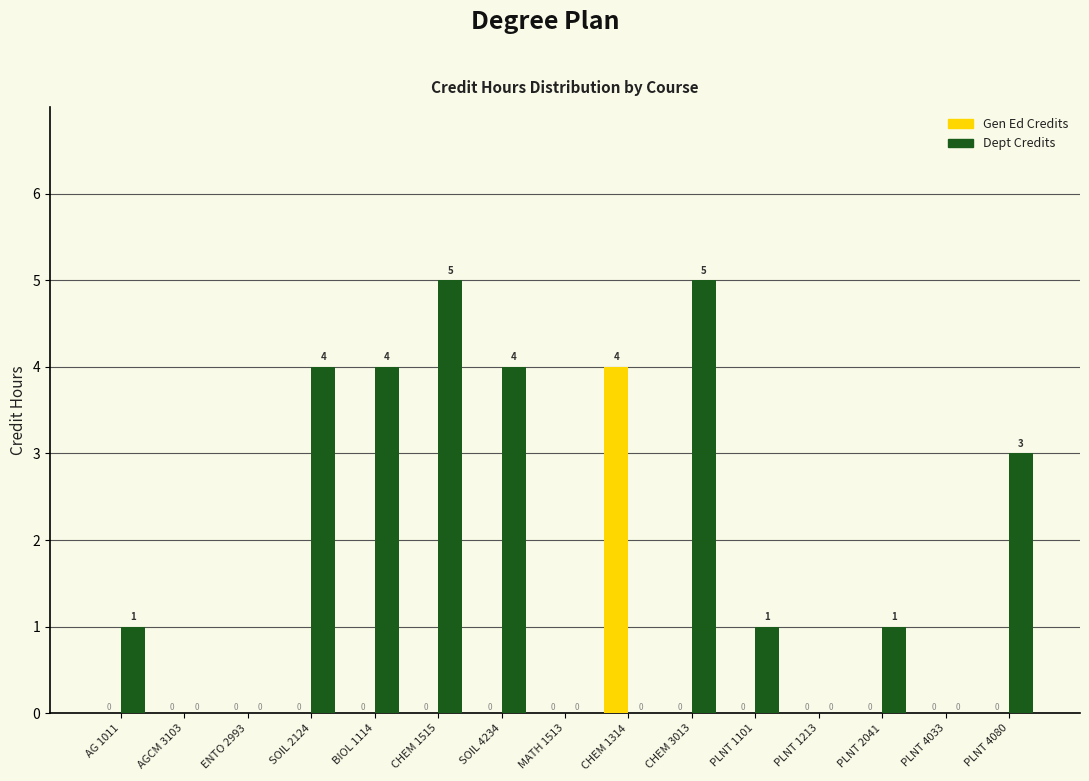

Reading left to right, extract all data points from this chart.

Gen Ed Credits: AG 1011=0	AGCM 3103=0	ENTO 2993=0	SOIL 2124=0	BIOL 1114=0	CHEM 1515=0	SOIL 4234=0	MATH 1513=0	CHEM 1314=4	CHEM 3013=0	PLNT 1101=0	PLNT 1213=0	PLNT 2041=0	PLNT 4033=0	PLNT 4080=0
Dept Credits: AG 1011=1	AGCM 3103=0	ENTO 2993=0	SOIL 2124=4	BIOL 1114=4	CHEM 1515=5	SOIL 4234=4	MATH 1513=0	CHEM 1314=0	CHEM 3013=5	PLNT 1101=1	PLNT 1213=0	PLNT 2041=1	PLNT 4033=0	PLNT 4080=3